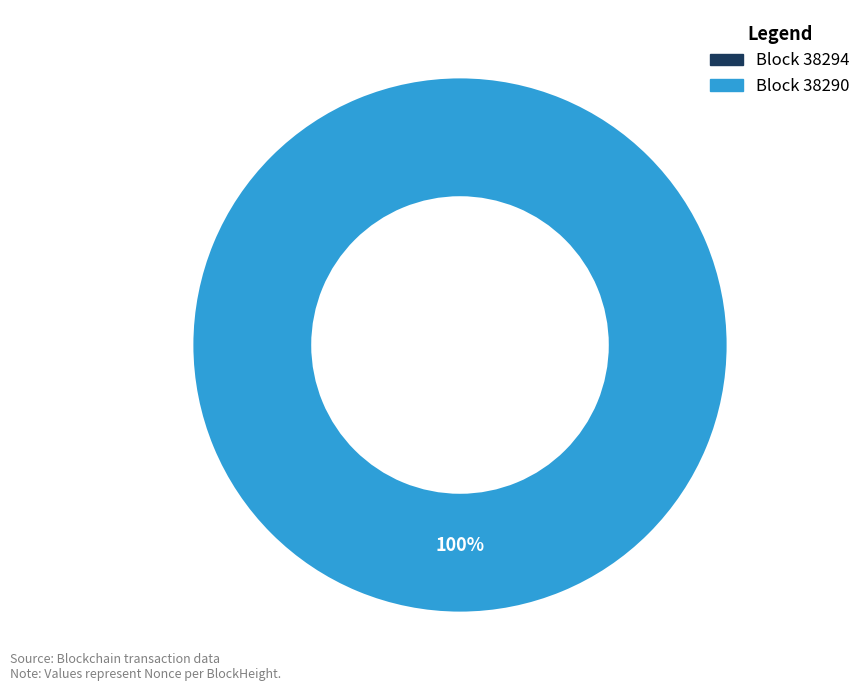

How much of the chart is everything except 38294?

100.0%